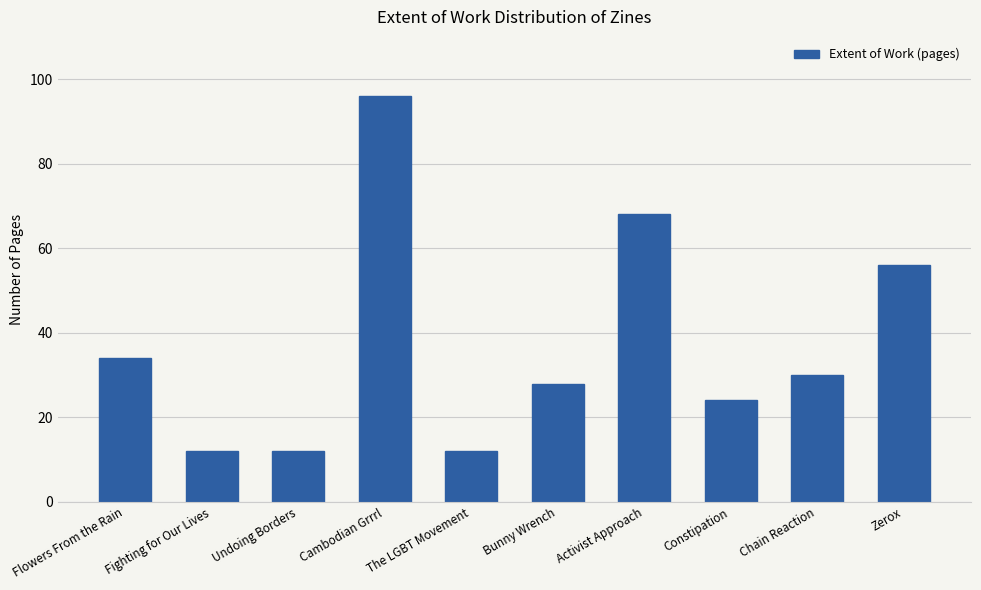

What position from the right is Activist Approach?

4